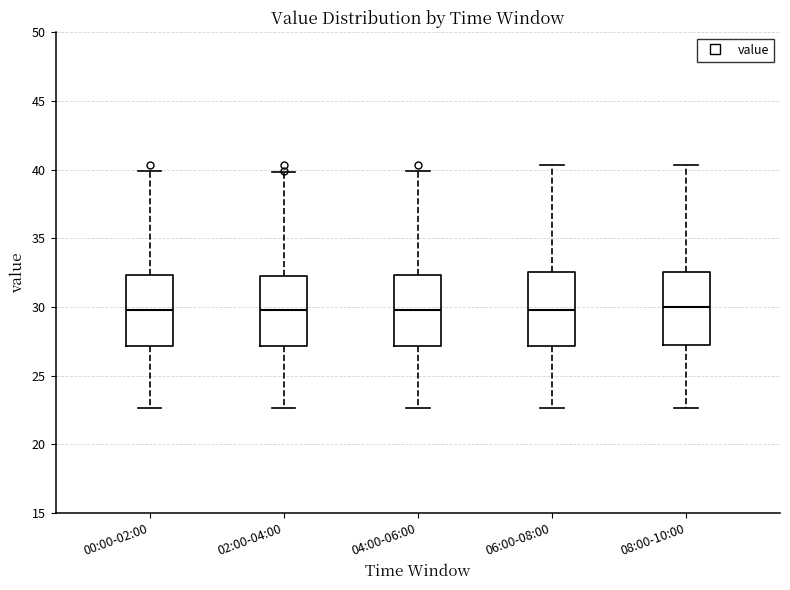

Reading left to right, read every box against the y-axis: the position of its median line, the range the box covers, and the ends of its whiskers. The values are not printed on the chart, so give them approximately, as read against the axis.

00:00-02:00: median 30.0, box 27.0 to 32.5, whiskers 22.5 to 40.0
02:00-04:00: median 30.0, box 27.0 to 32.5, whiskers 22.5 to 40.0
04:00-06:00: median 30.0, box 27.0 to 32.5, whiskers 22.5 to 40.0
06:00-08:00: median 30.0, box 27.0 to 32.5, whiskers 22.5 to 40.5
08:00-10:00: median 30.0, box 27.5 to 32.5, whiskers 22.5 to 40.5